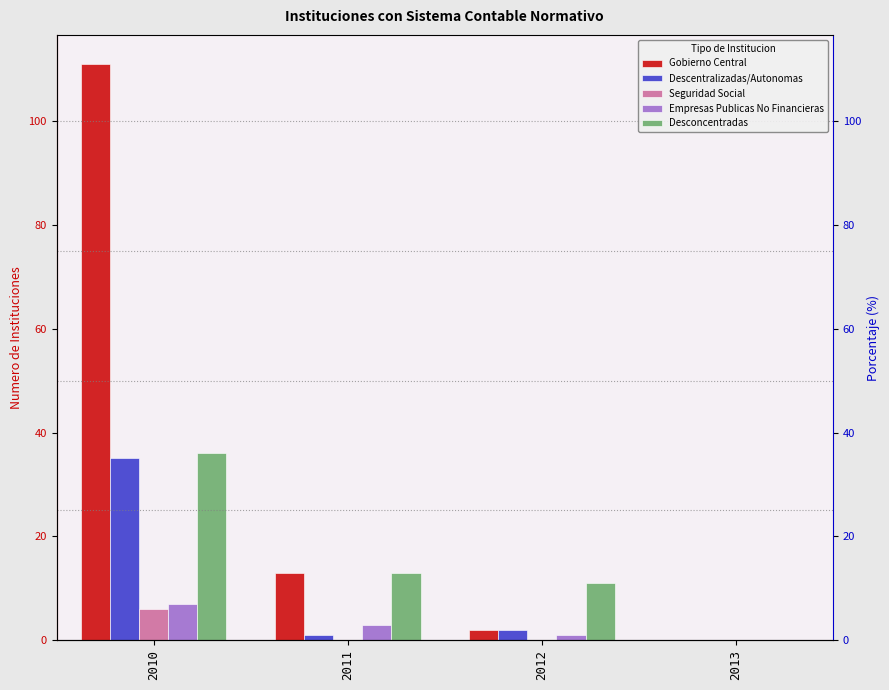

Reading right to left, transcribe all the data shown in this chart.

Gobierno Central: 0	2	13	111
Descentralizadas/Autonomas: 0	2	1	35
Seguridad Social: 0	0	0	6
Empresas Publicas No Financieras: 0	1	3	7
Desconcentradas: 0	11	13	36